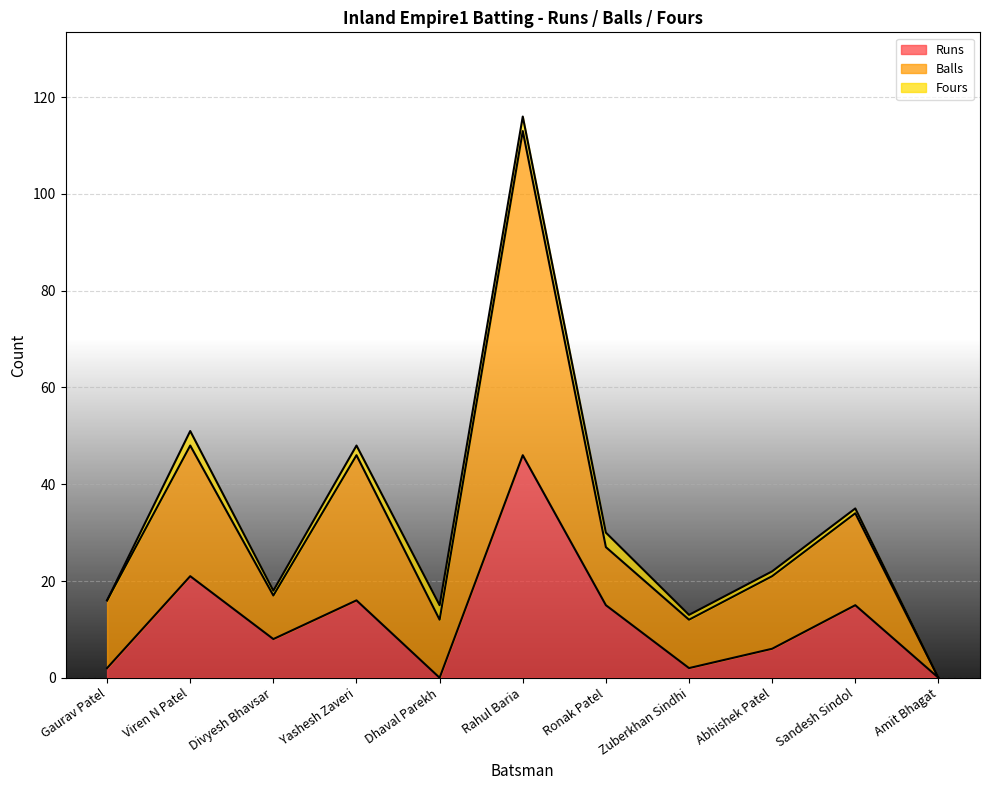

In Runs, how many points are lower than both neighbors (excluding endpoints)?

3